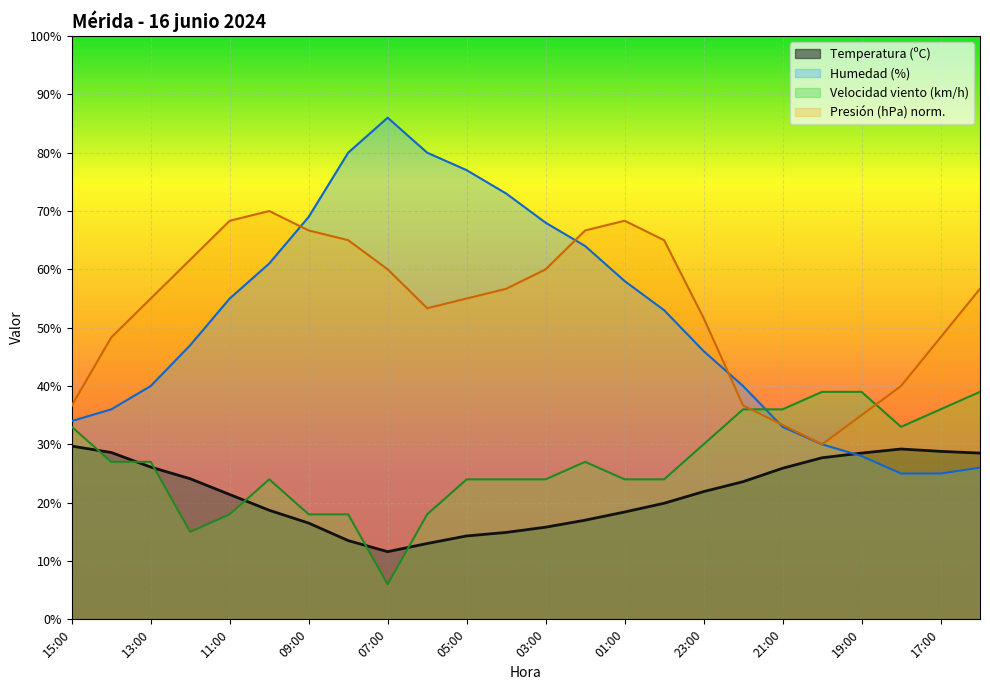

What is the label of the 13th point from the right?

04:00